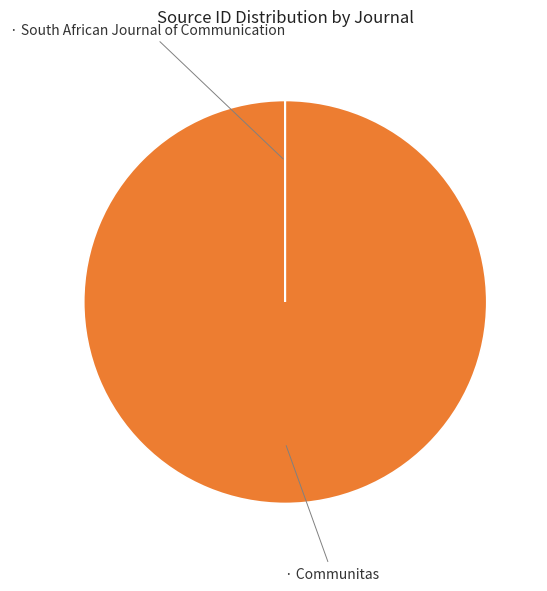

Is there any slice that represents more than half of the pie?

Yes